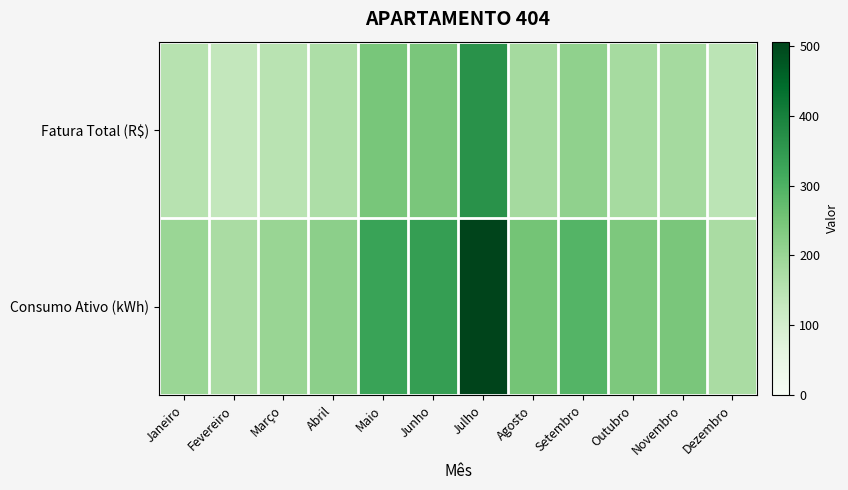

Between Setembro and Outubro, which series saw the biggest shift?

Consumo Ativo (kWh)